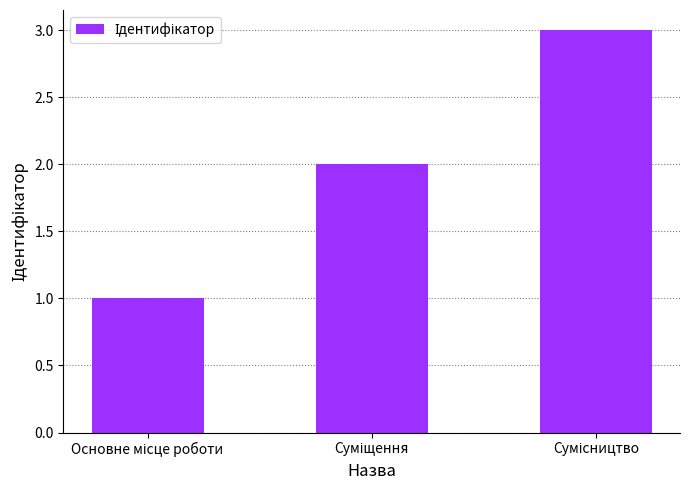

Count the number of categories in the chart.

3